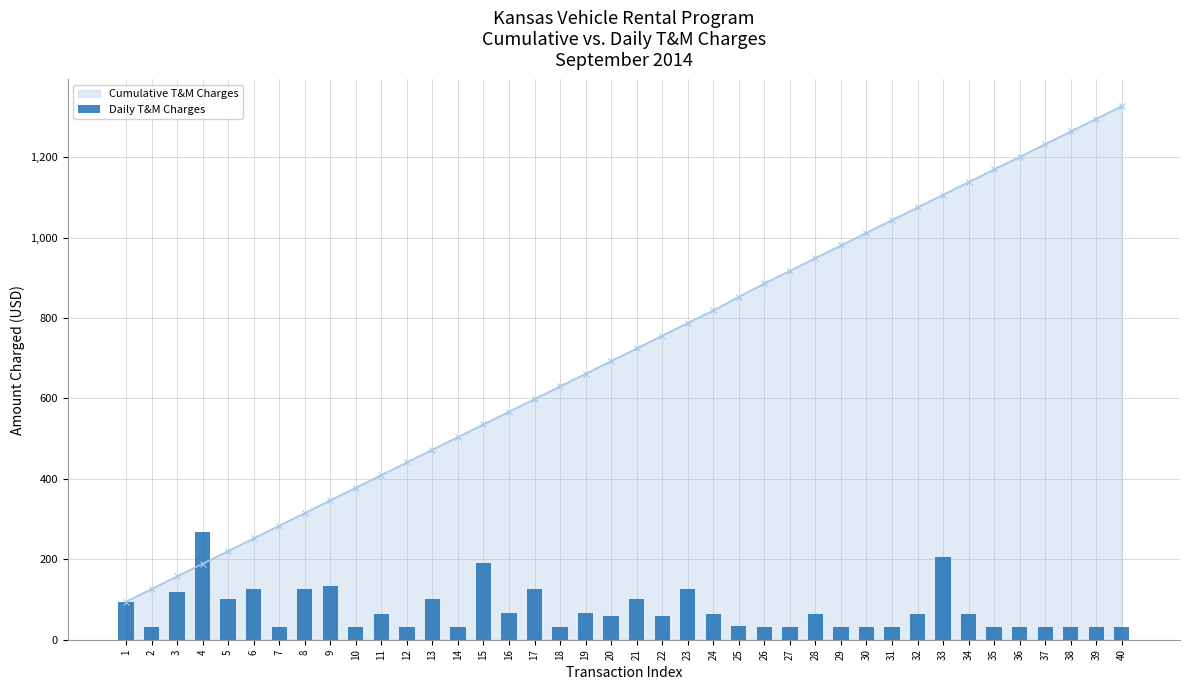

What is the difference between the maximum and minimum values?

236.2